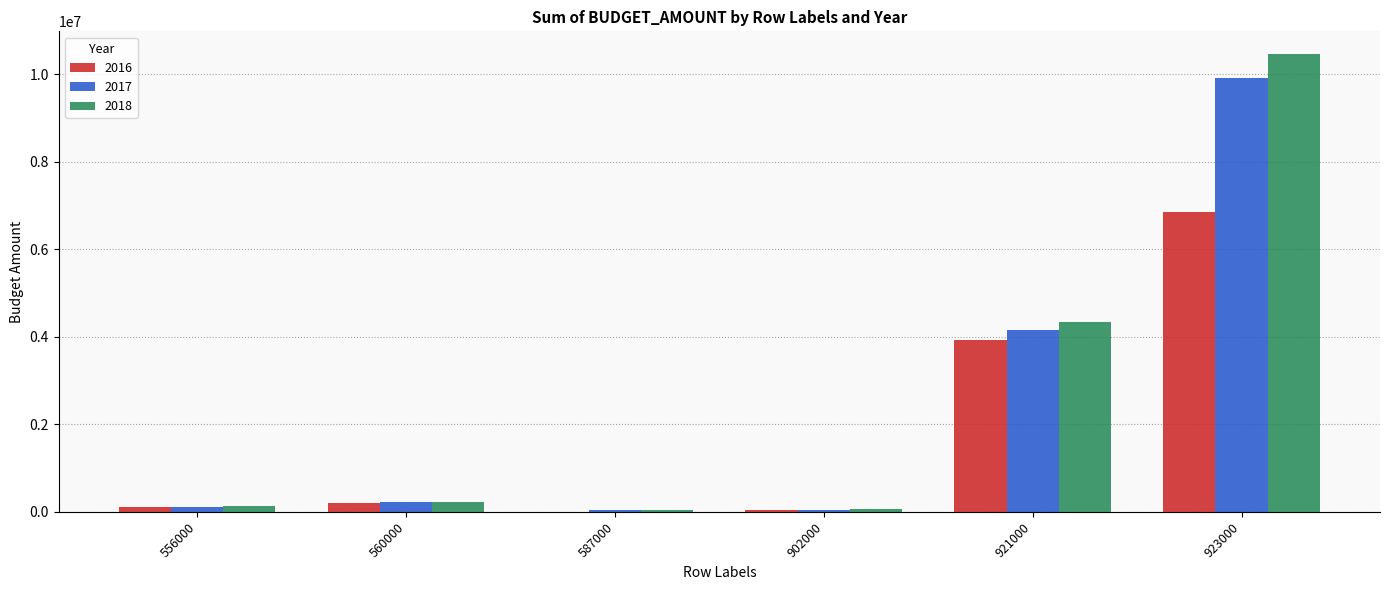

Are the bars horizontal?

No